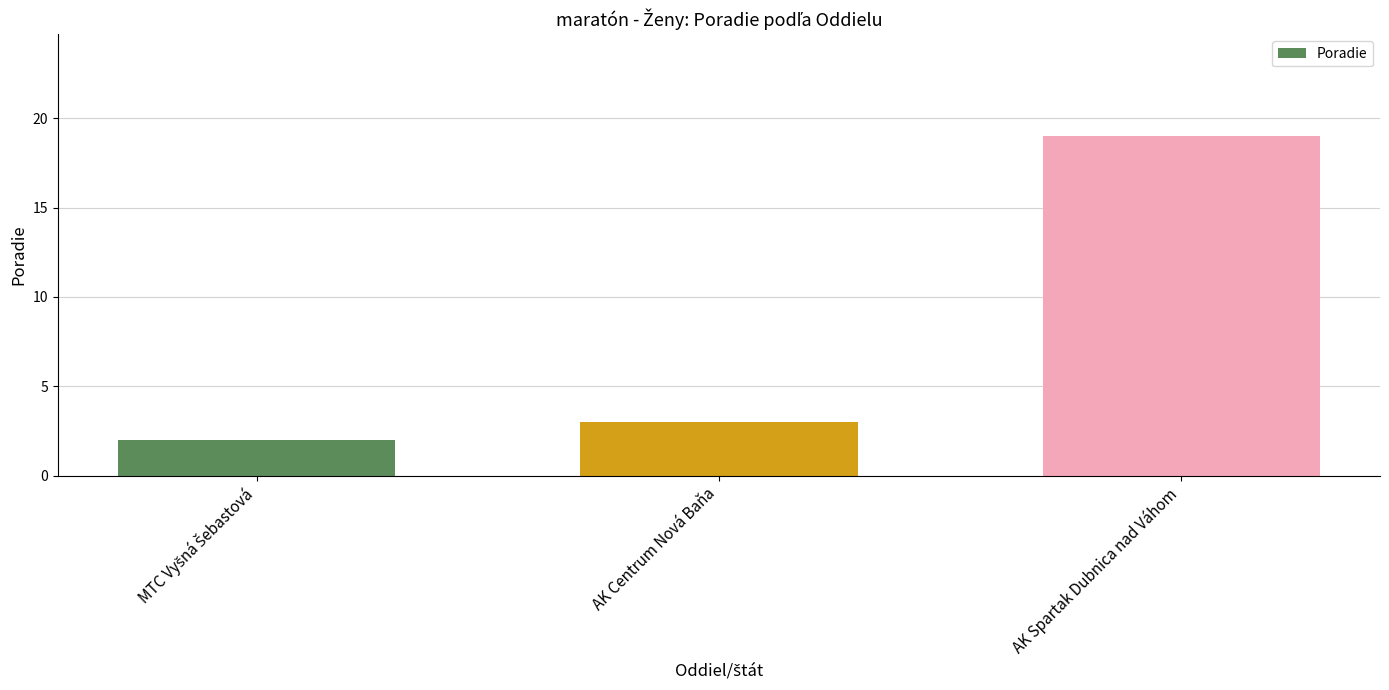

Approximately how many times larger is the value at AK Centrum Nová Baňa compared to AK Spartak Dubnica nad Váhom?

0.2